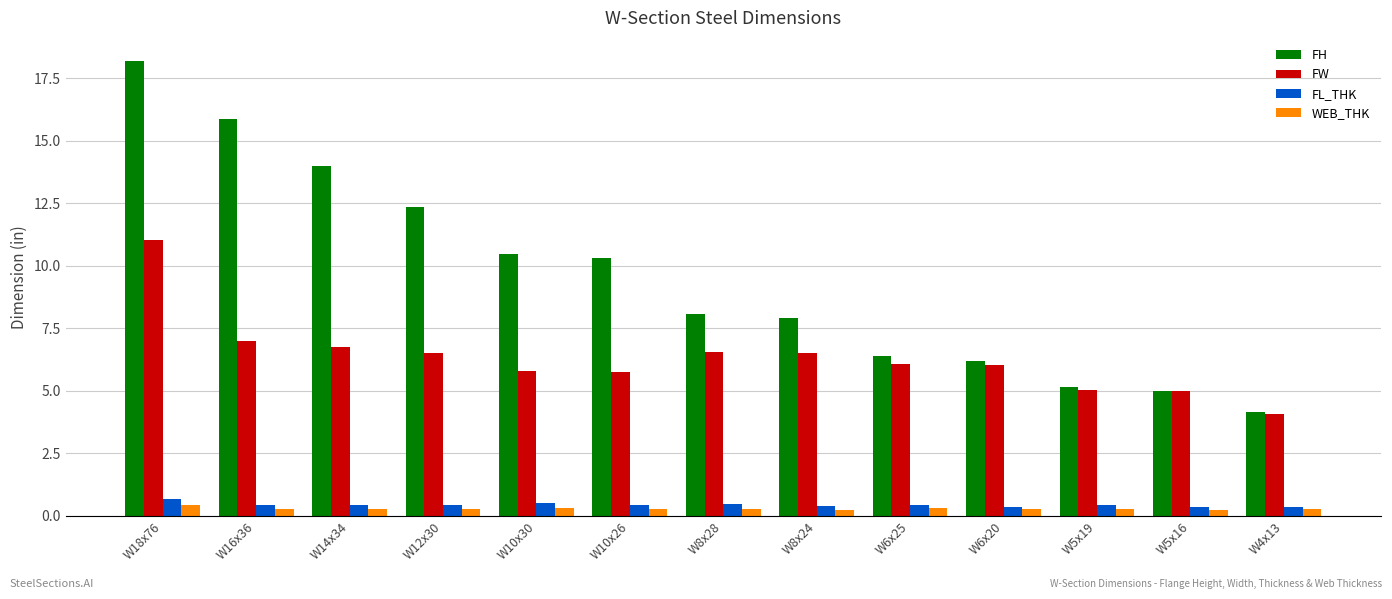

How many data points does each series have?

13